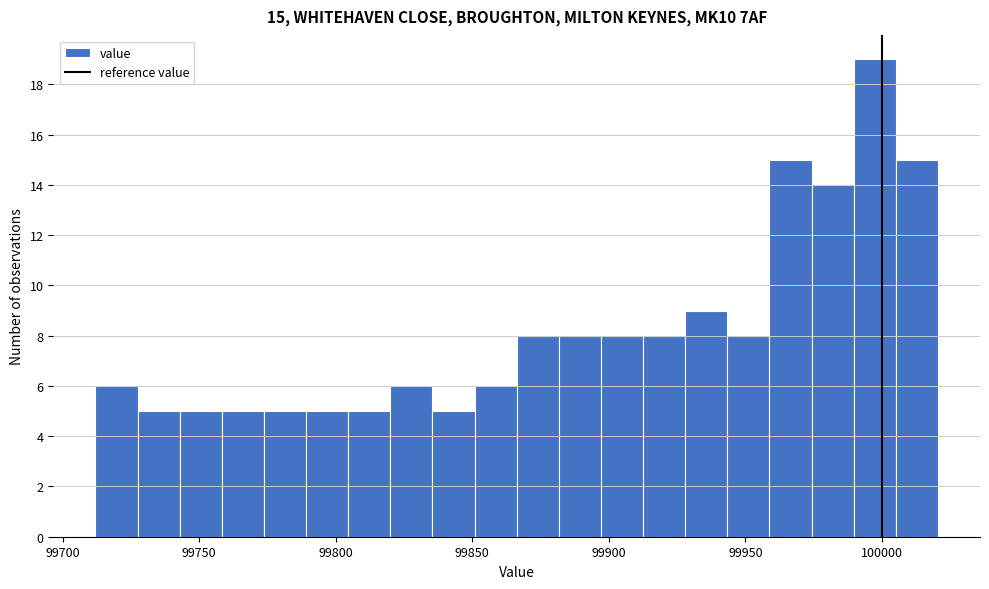

Read against the x-axis, roughly where is the centre of the tallest bar?

99995